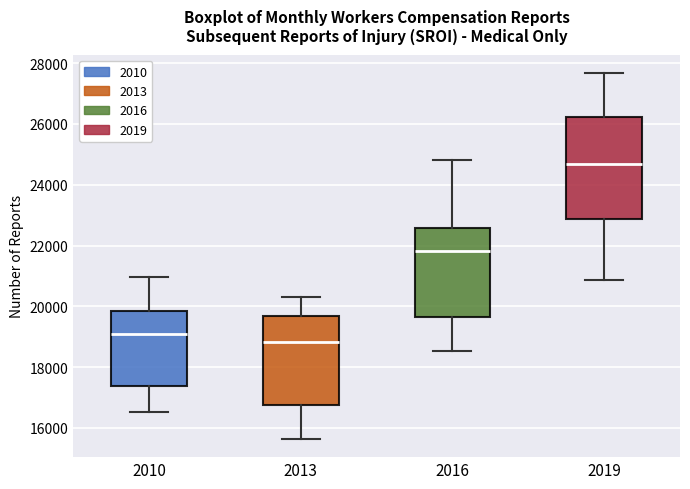

Which box's median line is the lowest?

2013